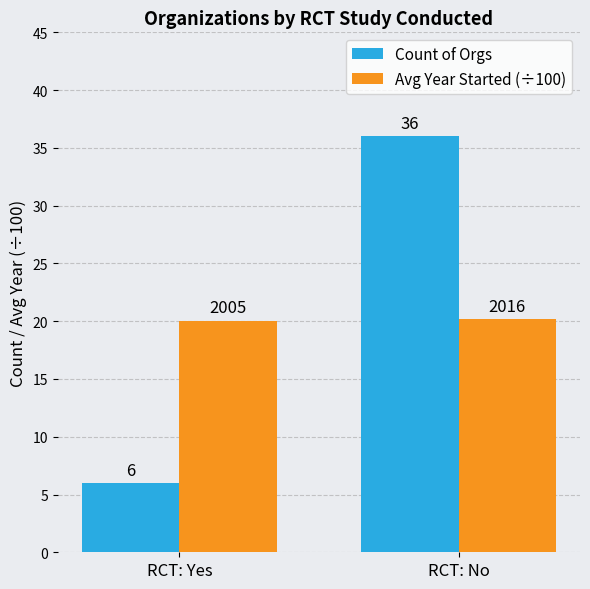

At which category does the chart reach its minimum across all series?

RCT: Yes